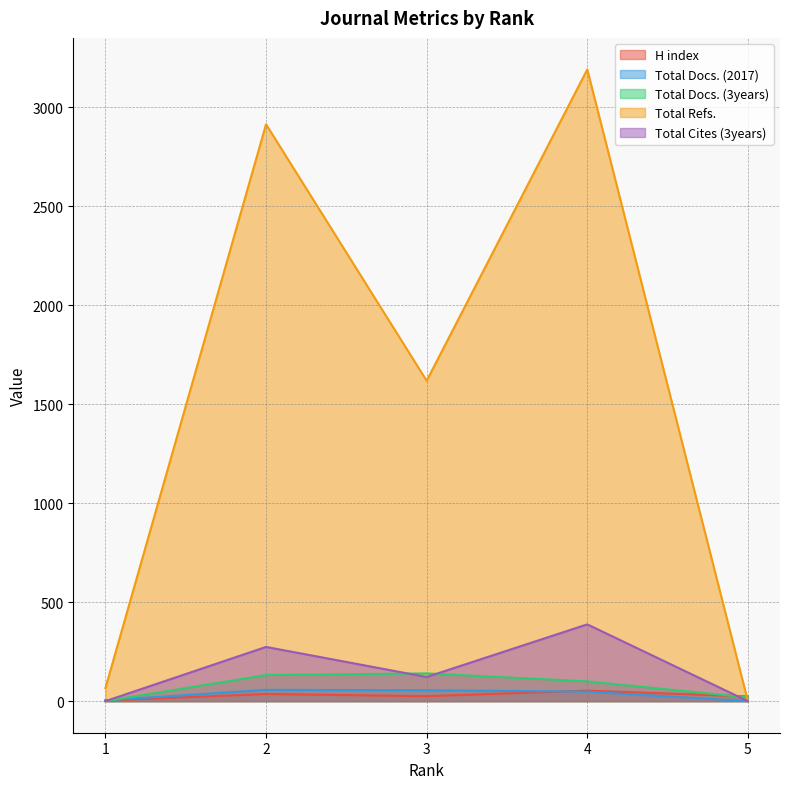

Where is the first local maximum for H index?

2